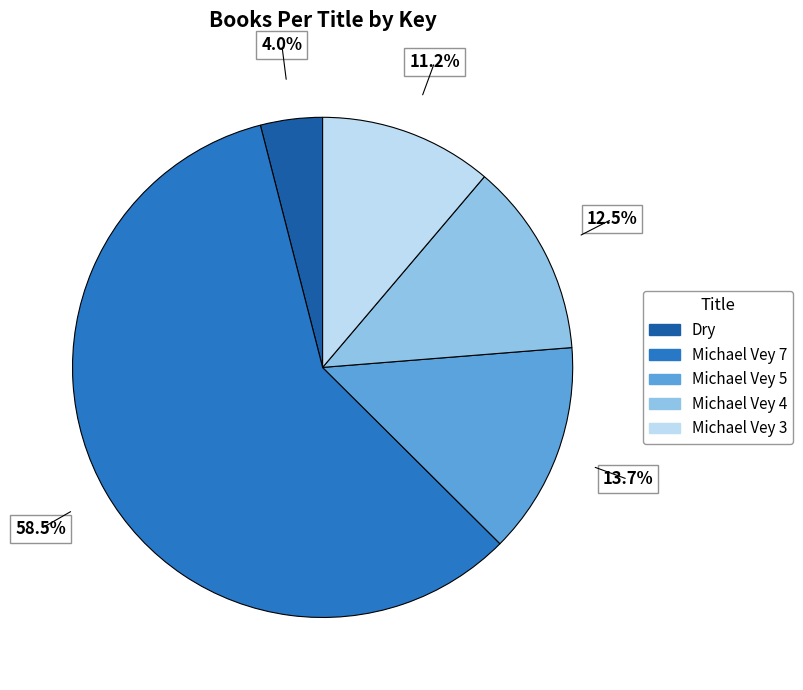

To the nearest percent, what is the difference between the largest and smallest slice percentages?

55%